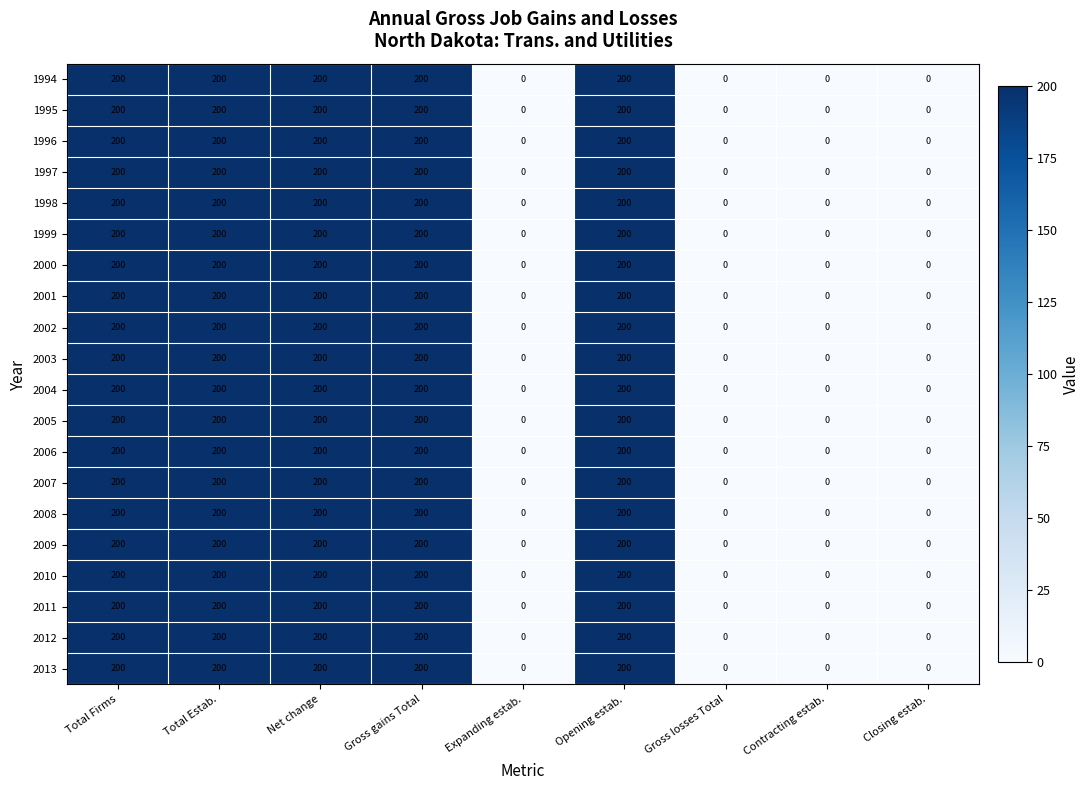

What is the sum of all 2001 values?

1000